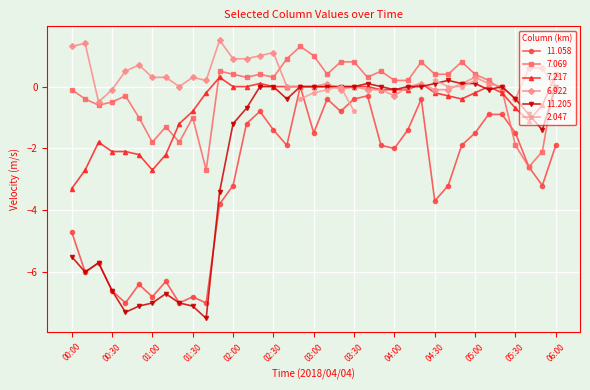

True or false: 6.922 has more than 0 points higher than both neighbors.

True